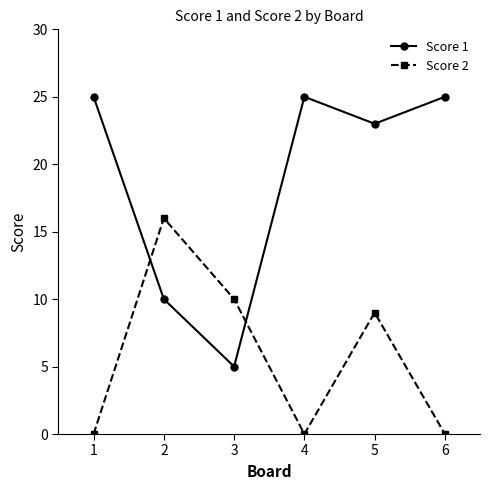

What is the sum of the Score 1 values at 1 and 6?

50